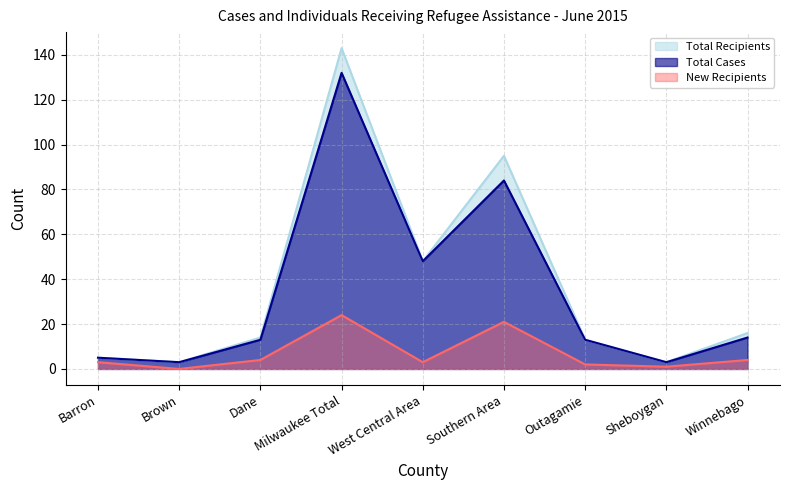

Is it true that Total Recipients equals 33 at West Central Area?

False